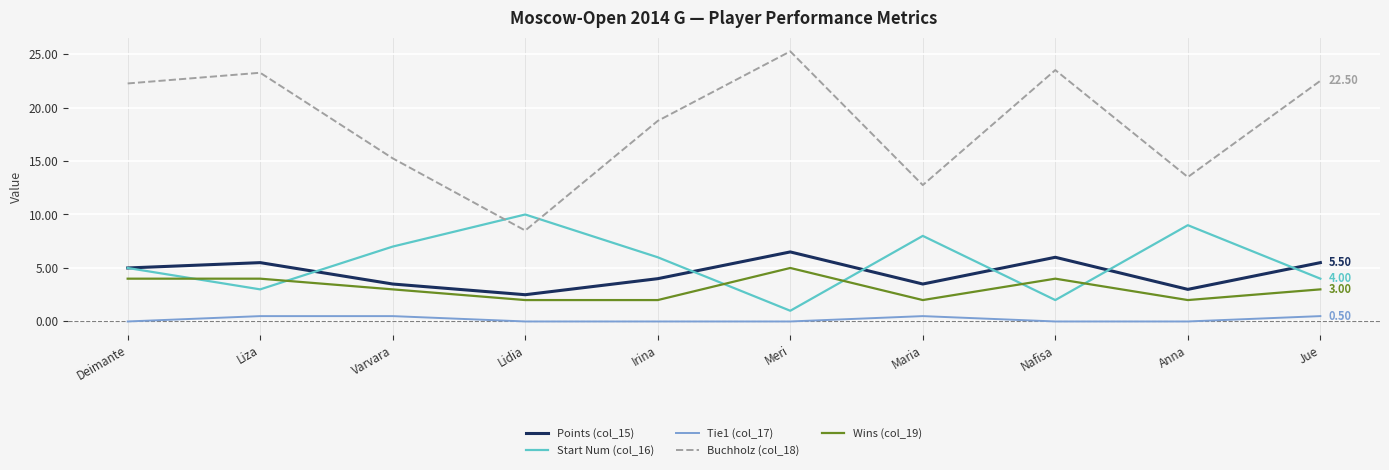

Count the number of data series in this chart.

5